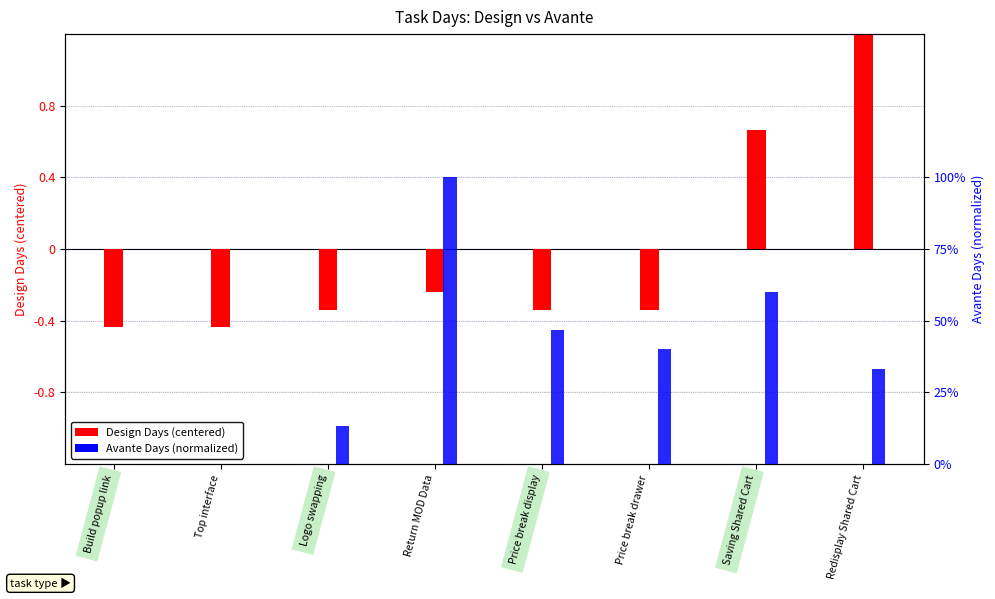

How many Design (centered) values are between 0 and 1?

1